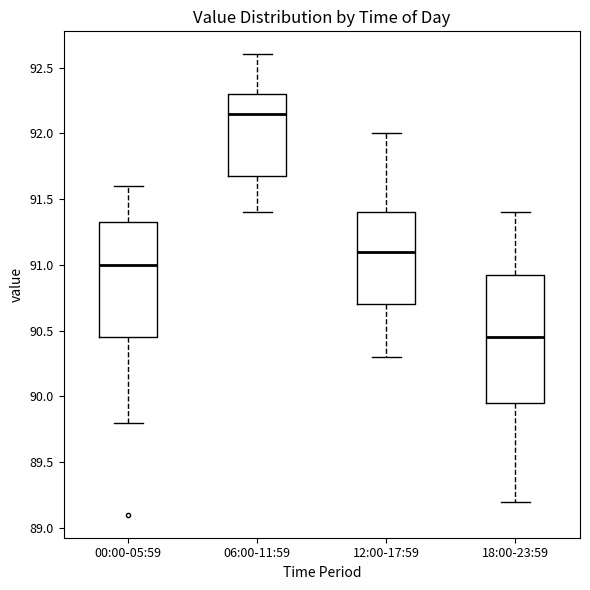

Where does the median line of the box for 00:00-05:59 sit on the y-axis? The values are not printed on the chart, so give them approximately, as read against the axis.

91.00